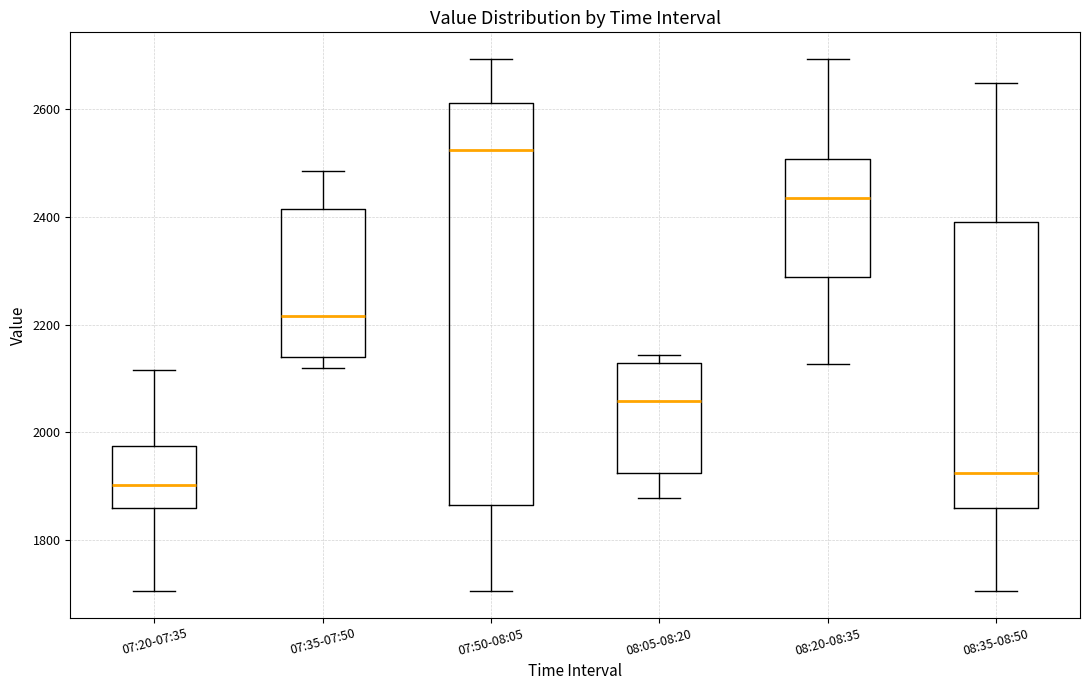

Where is the lower edge of the box for 08:05-08:20 on the y-axis? The values are not printed on the chart, so give them approximately, as read against the axis.

1920